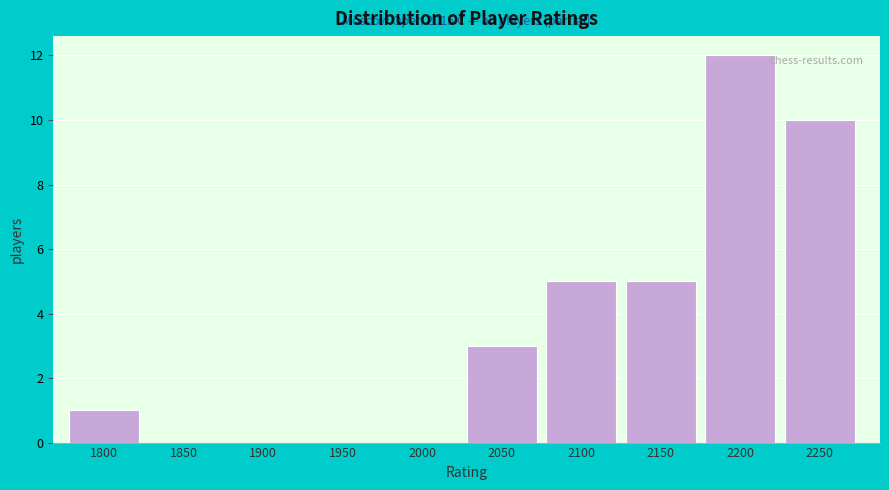

Reading left to right, list all the values displayed in this chart.

1800=1	1850=0	1900=0	1950=0	2000=0	2050=3	2100=5	2150=5	2200=12	2250=10